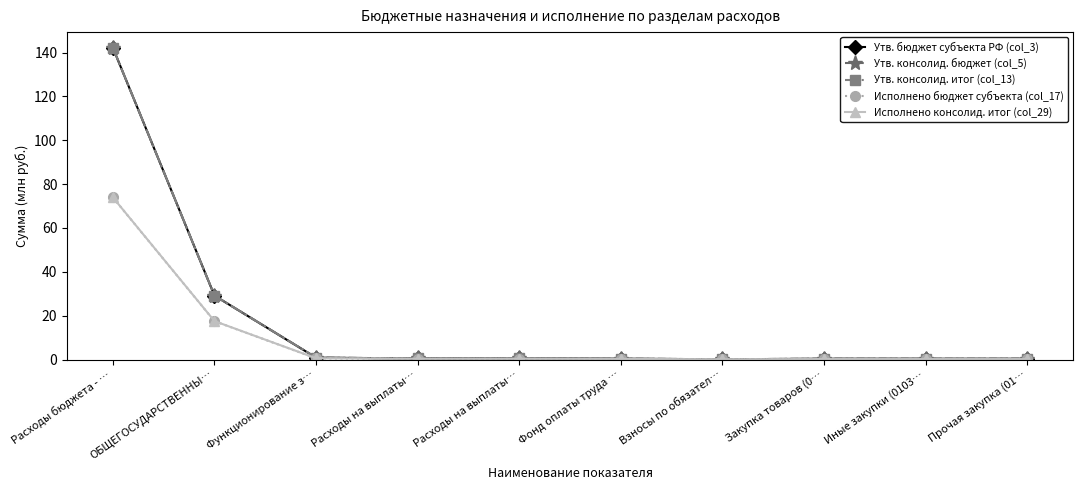

Rank the series by their maximum value, from highest to lowest.

Утв. консолид. итог (col_13), Утв. бюджет субъекта РФ (col_3), Утв. консолид. бюджет (col_5), Исполнено консолид. итог (col_29), Исполнено бюджет субъекта (col_17)